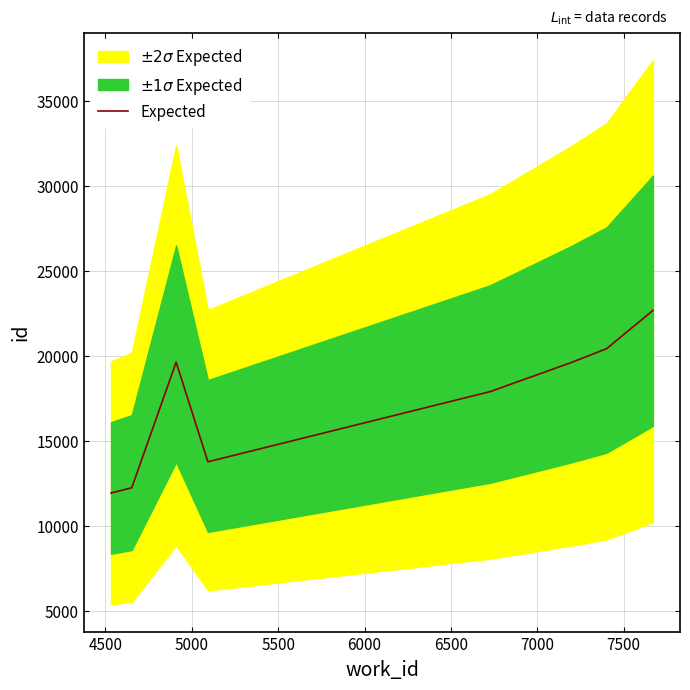

What is the highest value of the Expected series?

22687